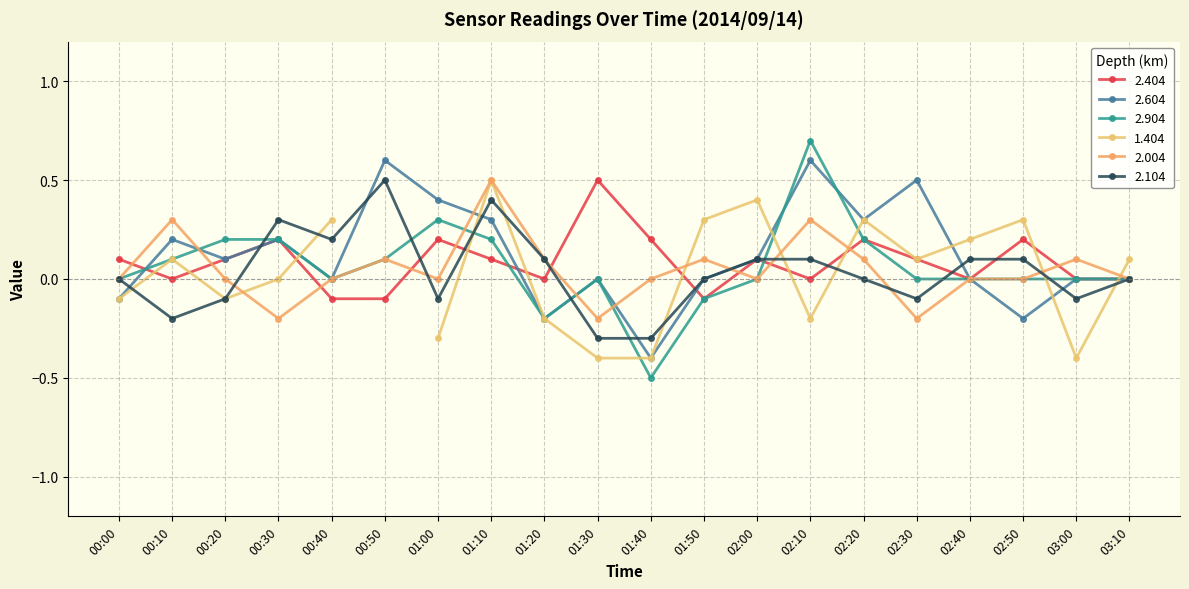

Is the value of 2.404 at 00:40 greater than the value of 2.104 at 02:50?

No